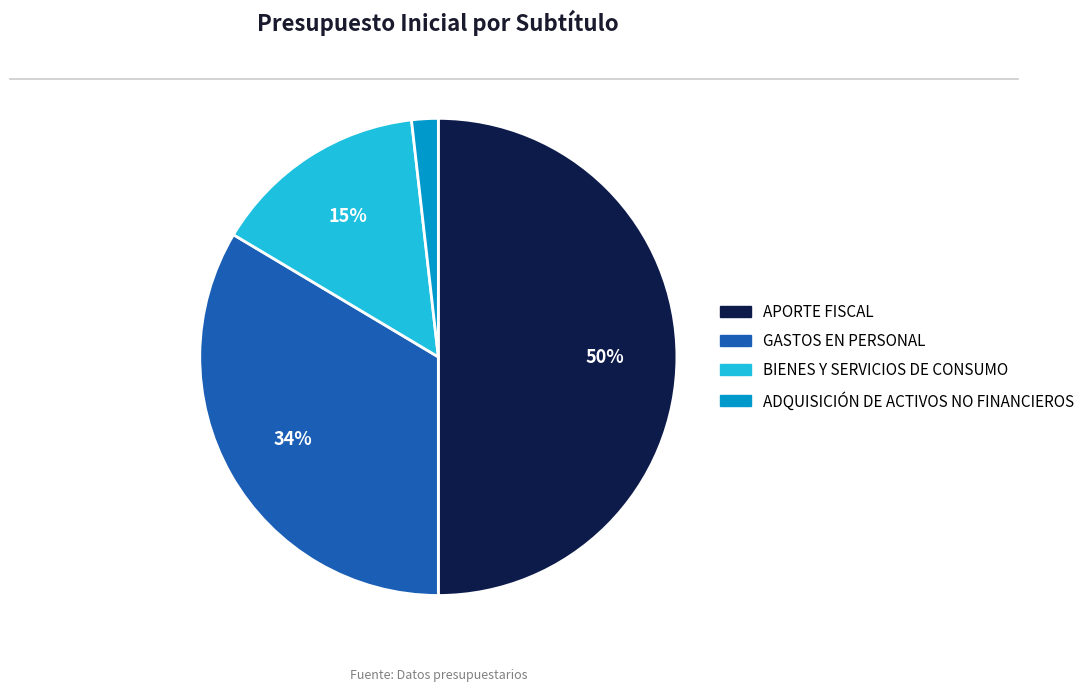

Which category has the smallest portion of the pie?

ADQUISICIÓN DE ACTIVOS NO FINANCIEROS